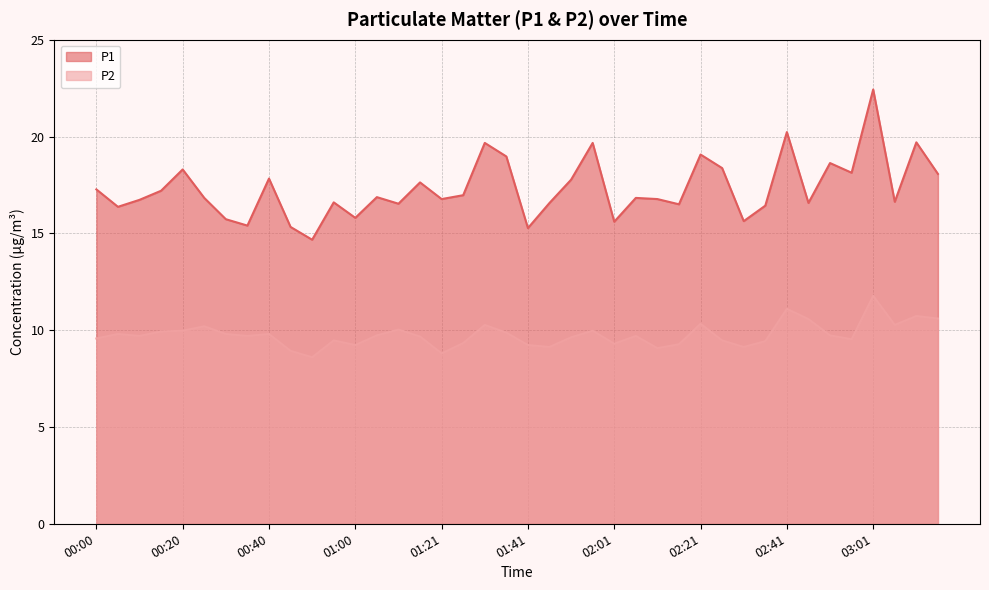

True or false: P1 and P2 intersect in this chart.

False